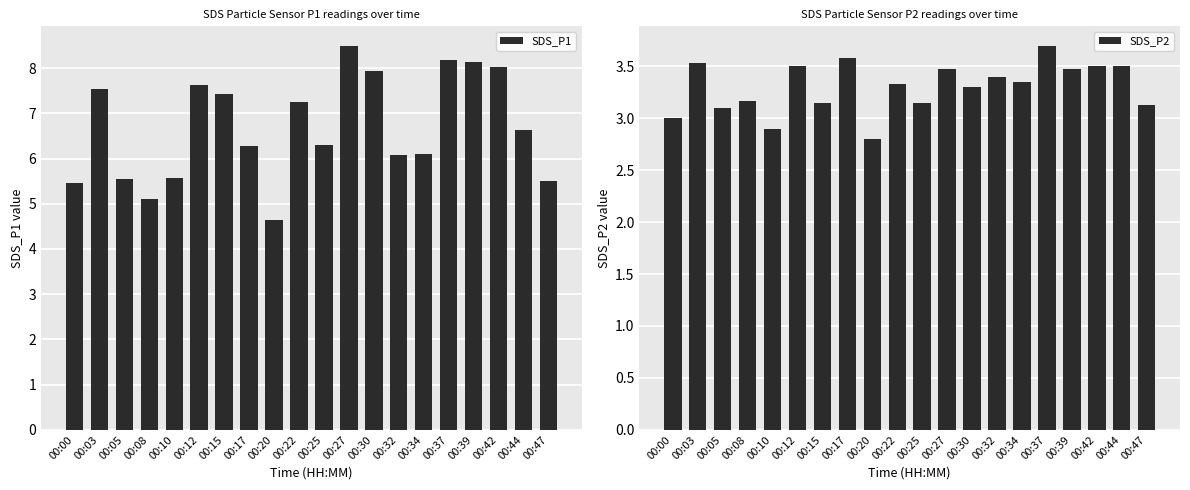

Reading left to right, extract all data points from this chart.

SDS_P1: 00:00=5.5	00:03=7.5	00:05=5.5	00:08=5.1	00:10=5.6	00:12=7.6	00:15=7.4	00:17=6.3	00:20=4.6	00:22=7.2	00:25=6.3	00:27=8.5	00:30=7.9	00:32=6.1	00:34=6.1	00:37=8.2	00:39=8.1	00:42=8.0	00:44=6.6	00:47=5.5
SDS_P2: 00:00=3.0	00:03=3.5	00:05=3.1	00:08=3.2	00:10=2.9	00:12=3.5	00:15=3.1	00:17=3.6	00:20=2.8	00:22=3.3	00:25=3.1	00:27=3.5	00:30=3.3	00:32=3.4	00:34=3.4	00:37=3.7	00:39=3.5	00:42=3.5	00:44=3.5	00:47=3.1